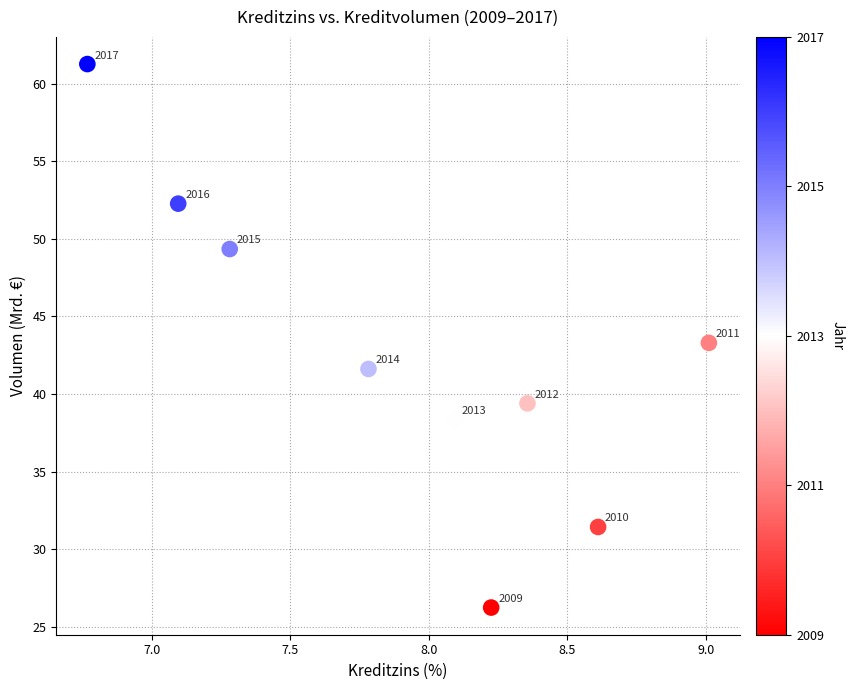

What Y value in the scatter plot is closest to 43?

43.3